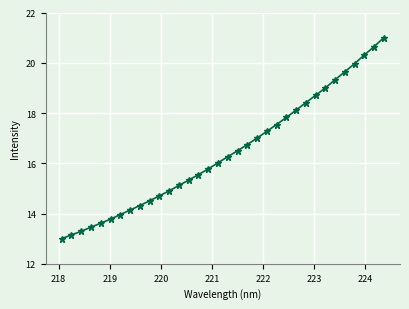

What is the maximum value shown in the chart?

21.0